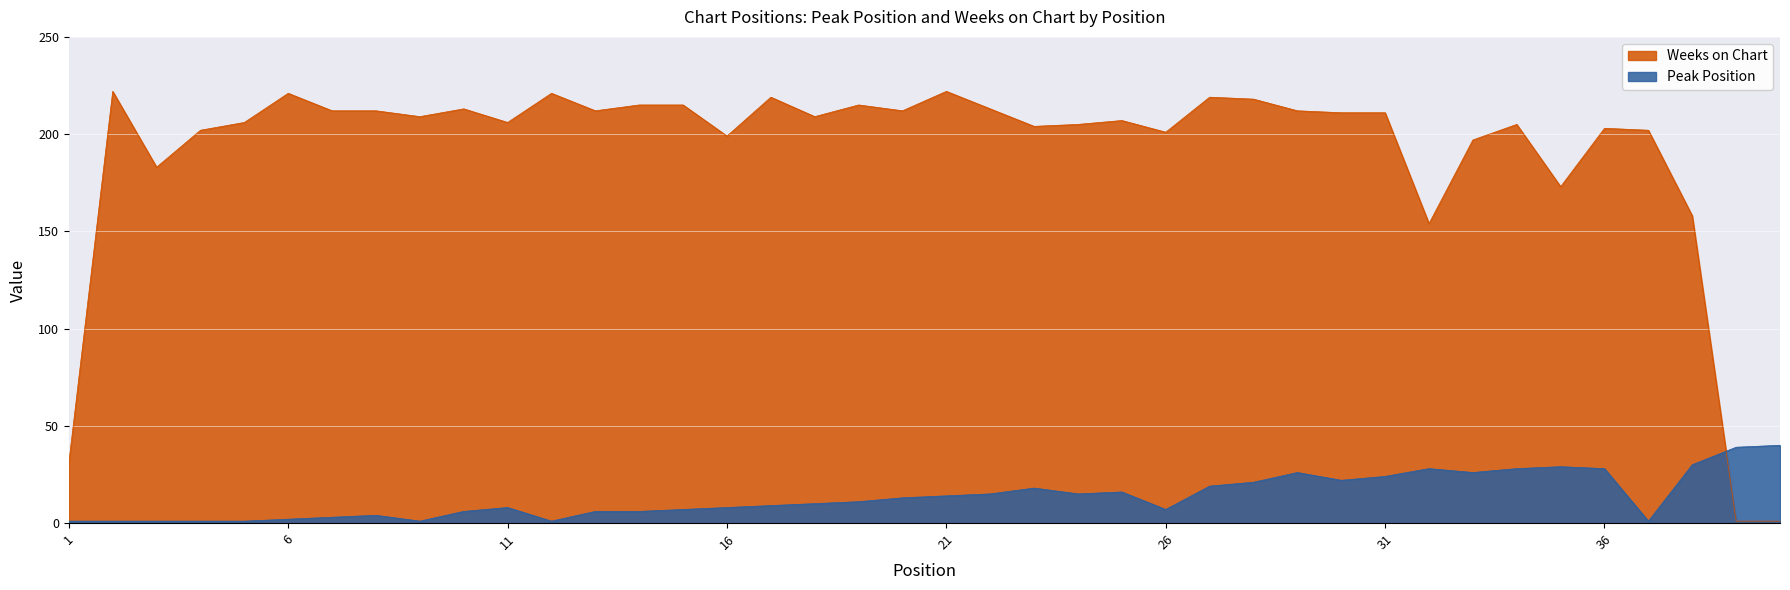

At which category is the sum across all series the highest?

28